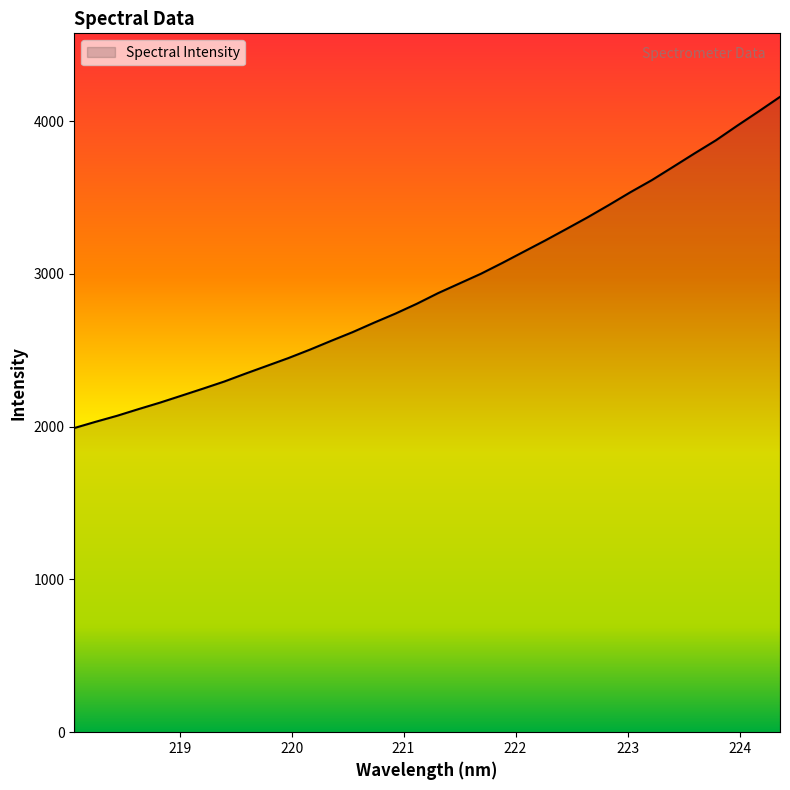

What is the maximum value shown in the chart?

4159.6